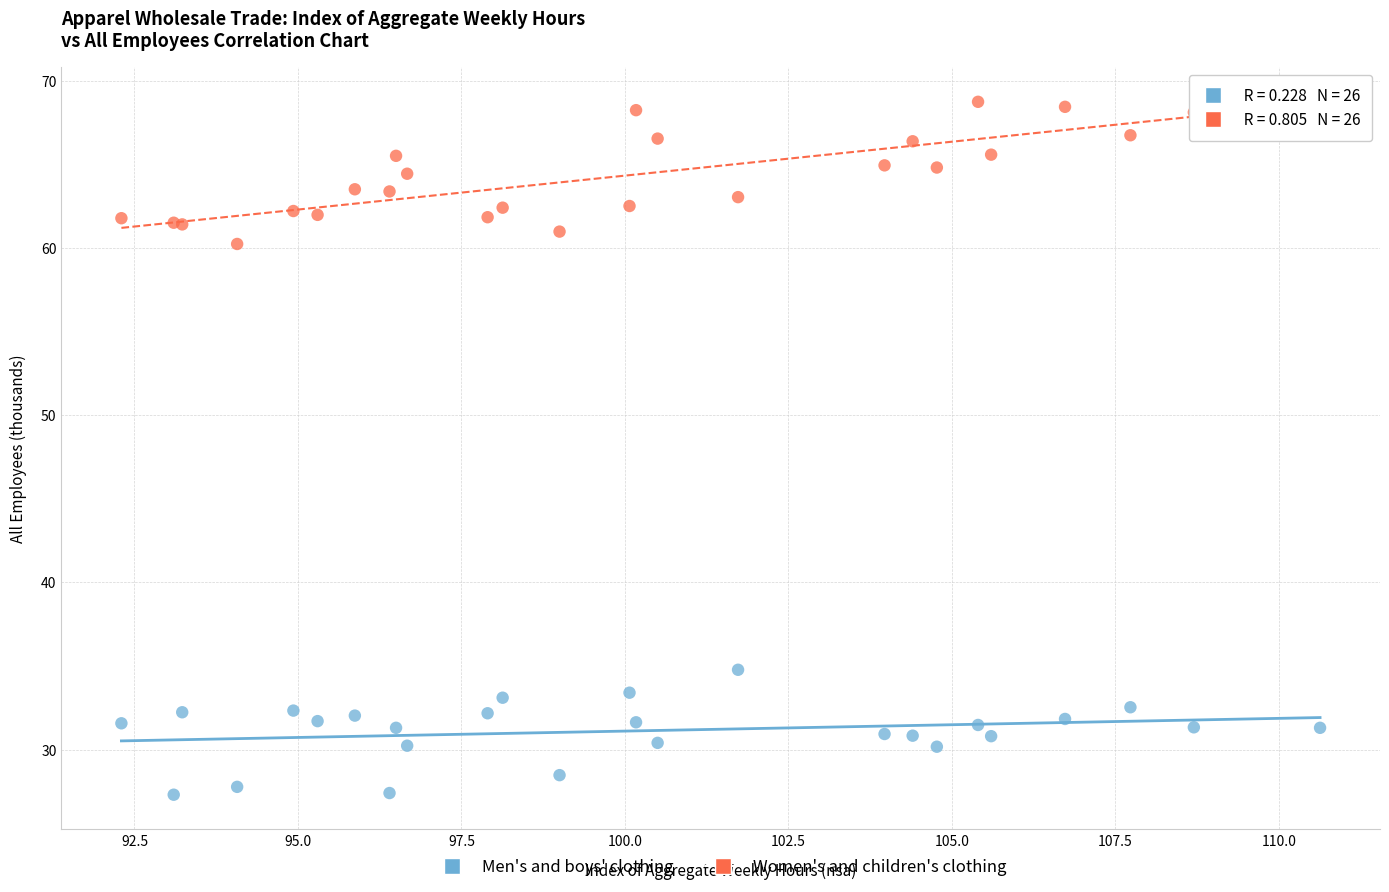

Across all series, what Y value is closest to 48?

60.2